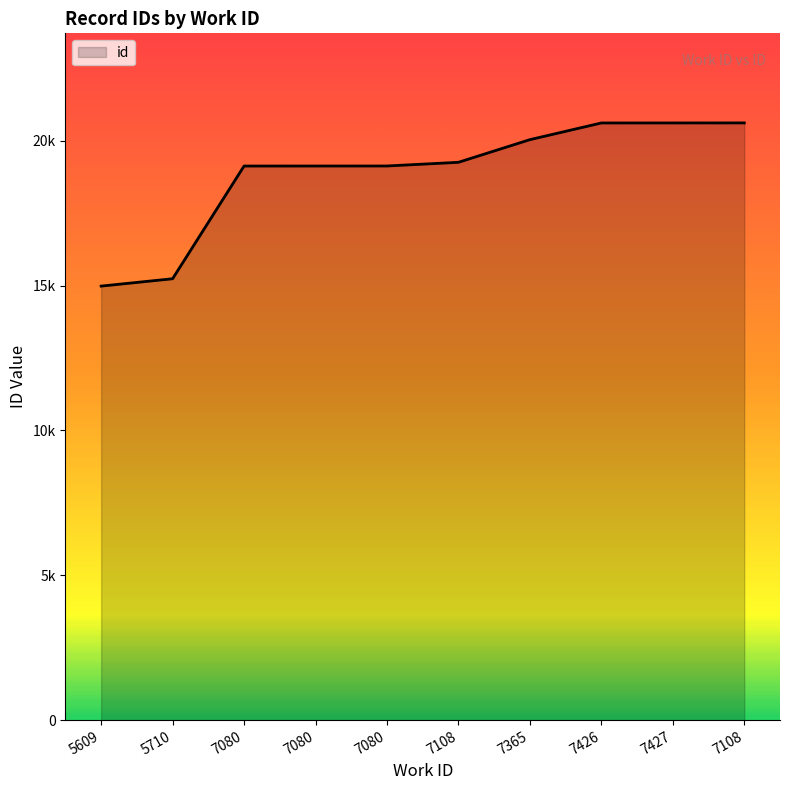

The chart shows a value of 20618 at 7108. True or false?

True